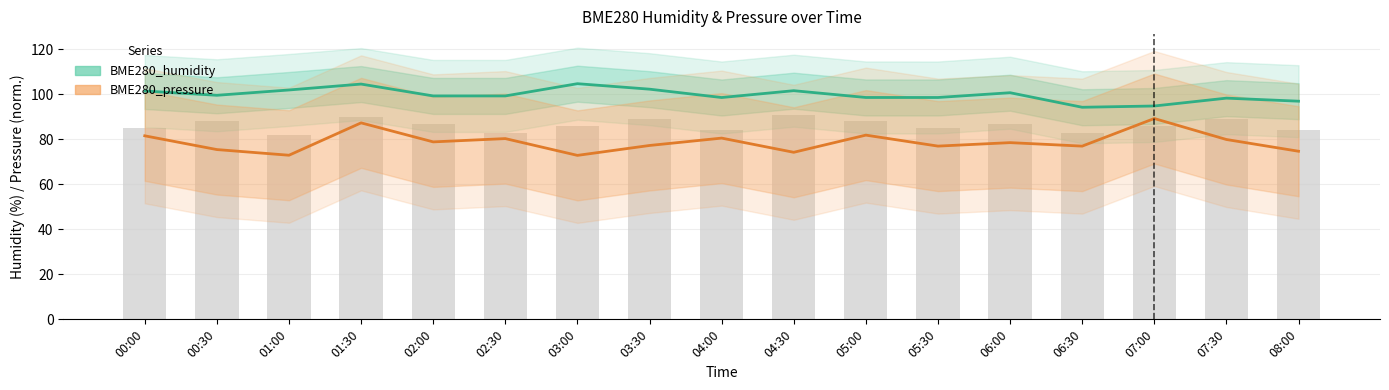

What is the minimum value for BME280_pressure?

72.9